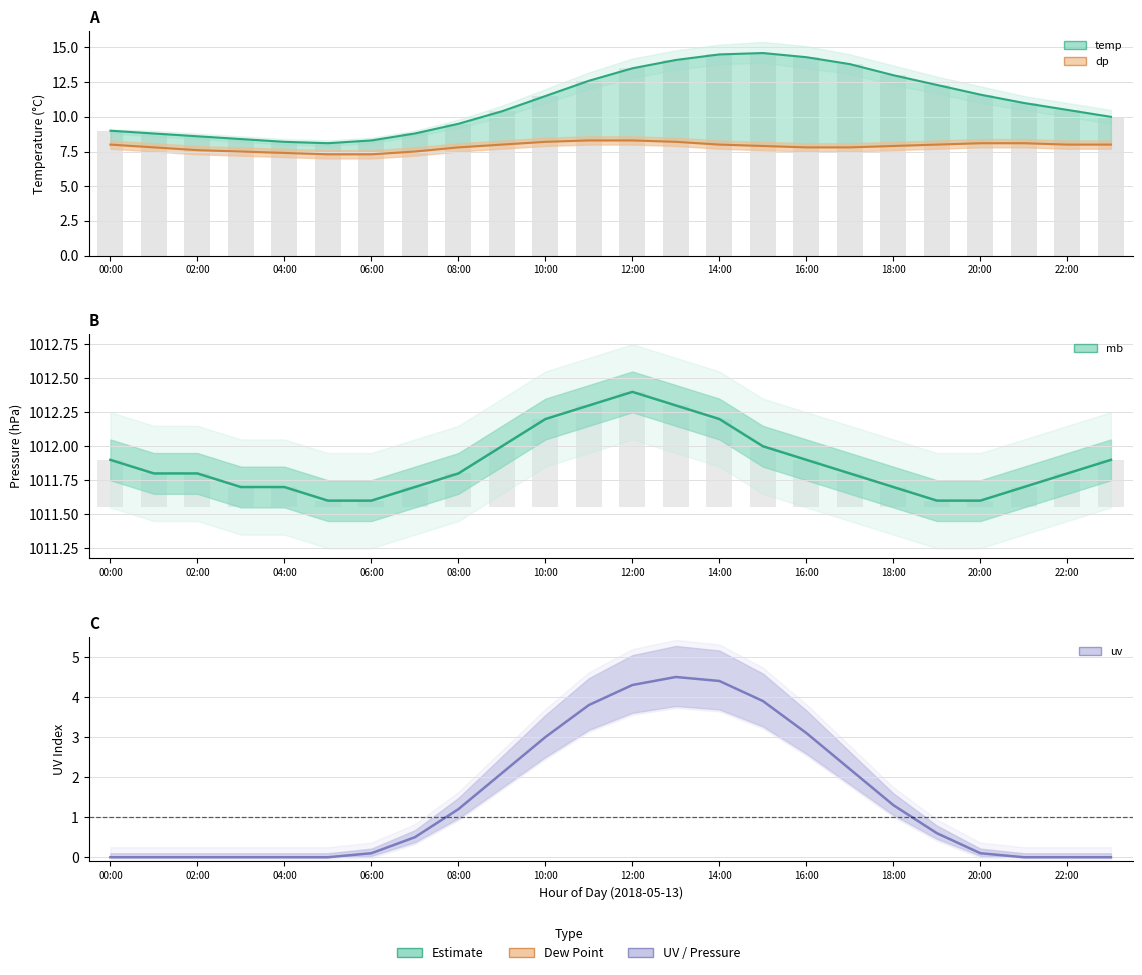

What position from the right is 21?

3